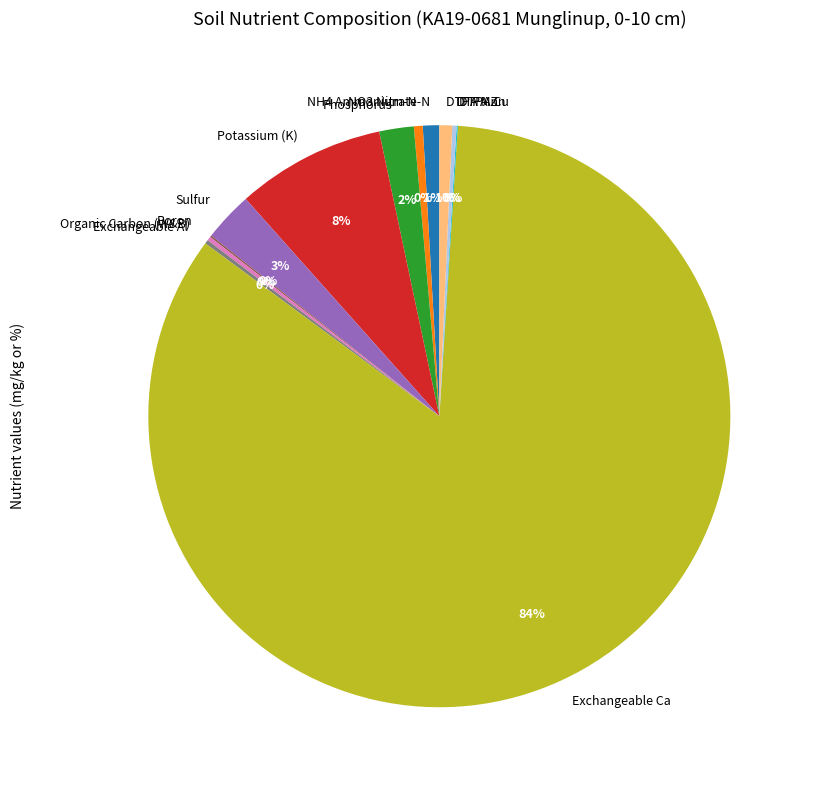

The NH4 Ammonium-N slice represents 0% of the pie. True or false?

True